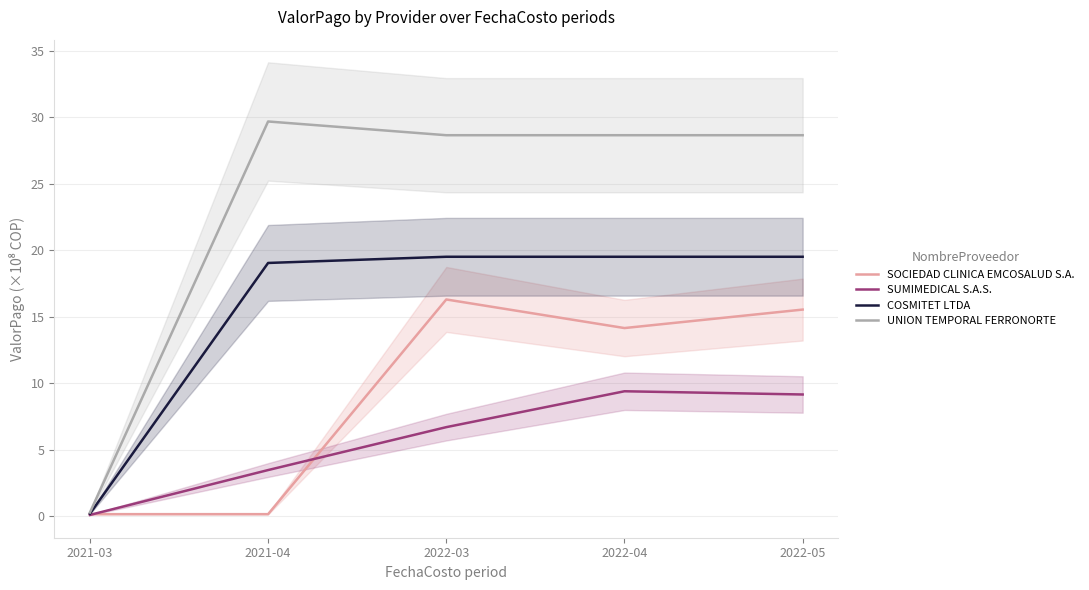

At which category is the sum across all series the highest?

2022-05